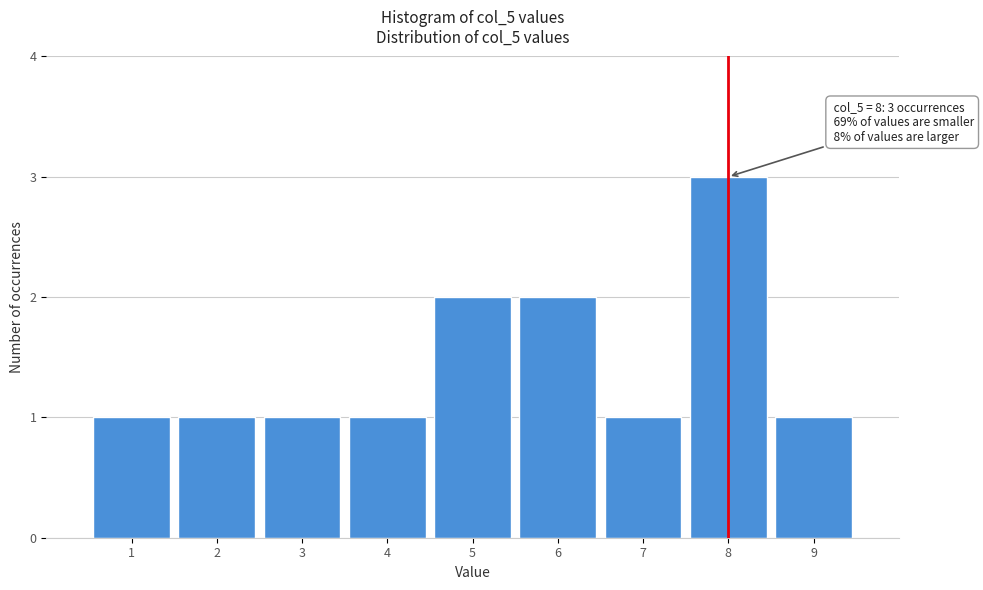

Which range on the x-axis has the tallest bar?

7.5 to 8.5